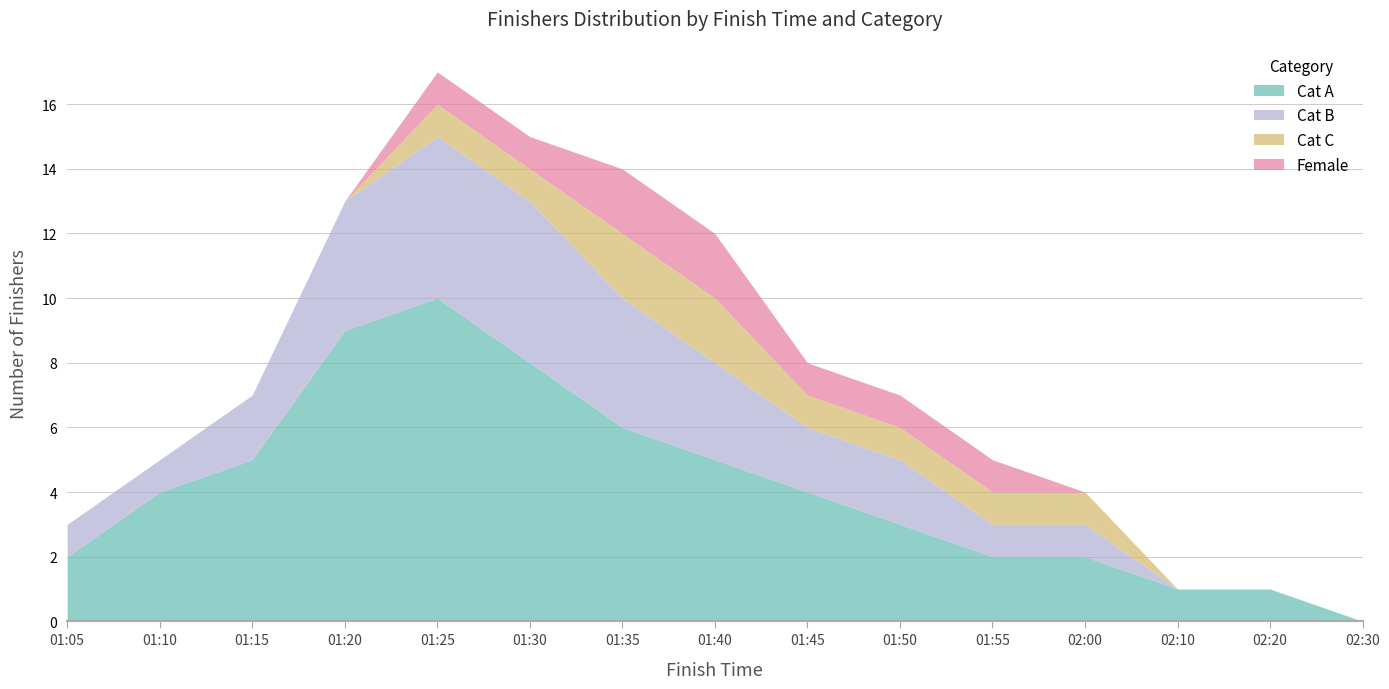

Is the value of Cat A at 01:25 greater than the value of Cat C at 01:20?

Yes